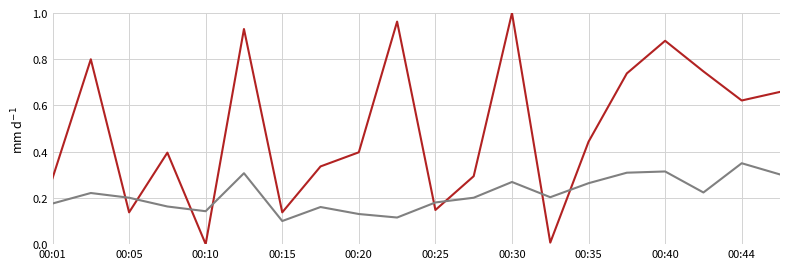

Which label corresponds to the largest value in the chart?

00:30